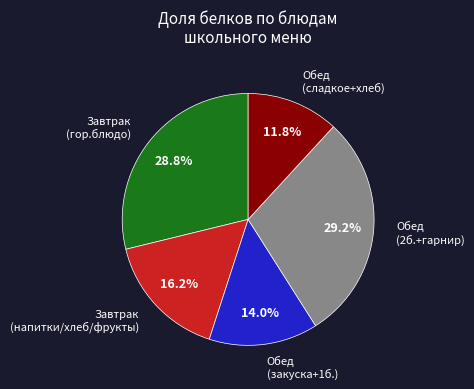

Is Завтрак (напитки/хлеб/фрукты) the majority of the pie?

No